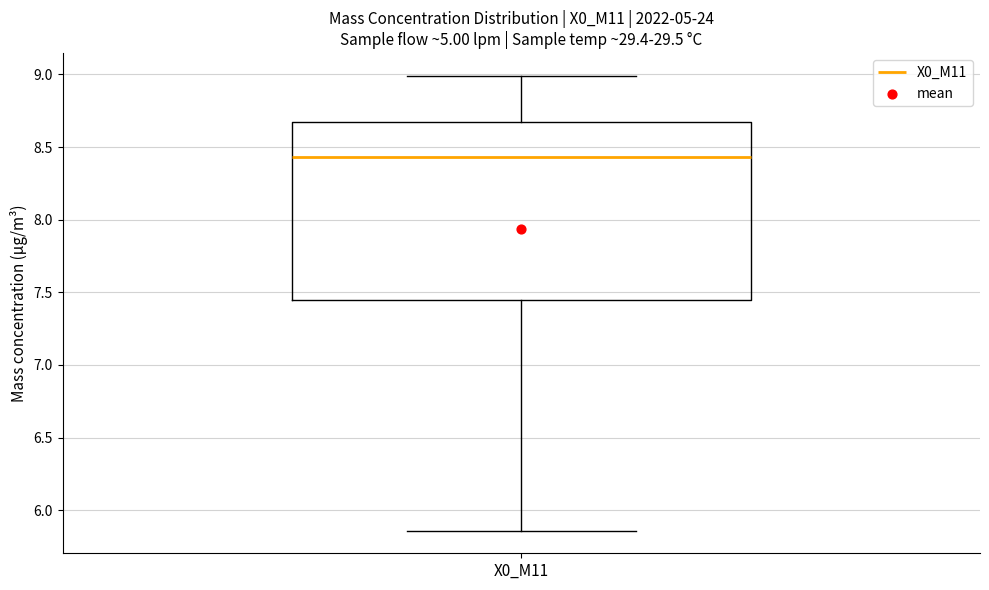

Transcribe this box plot: give where the median line is, the range the box spans, and where the two whiskers end, as read against the y-axis. The values are not printed on the chart, so give them approximately, as read against the axis.

median 8.45, box 7.45 to 8.70, whiskers 5.85 to 9.00